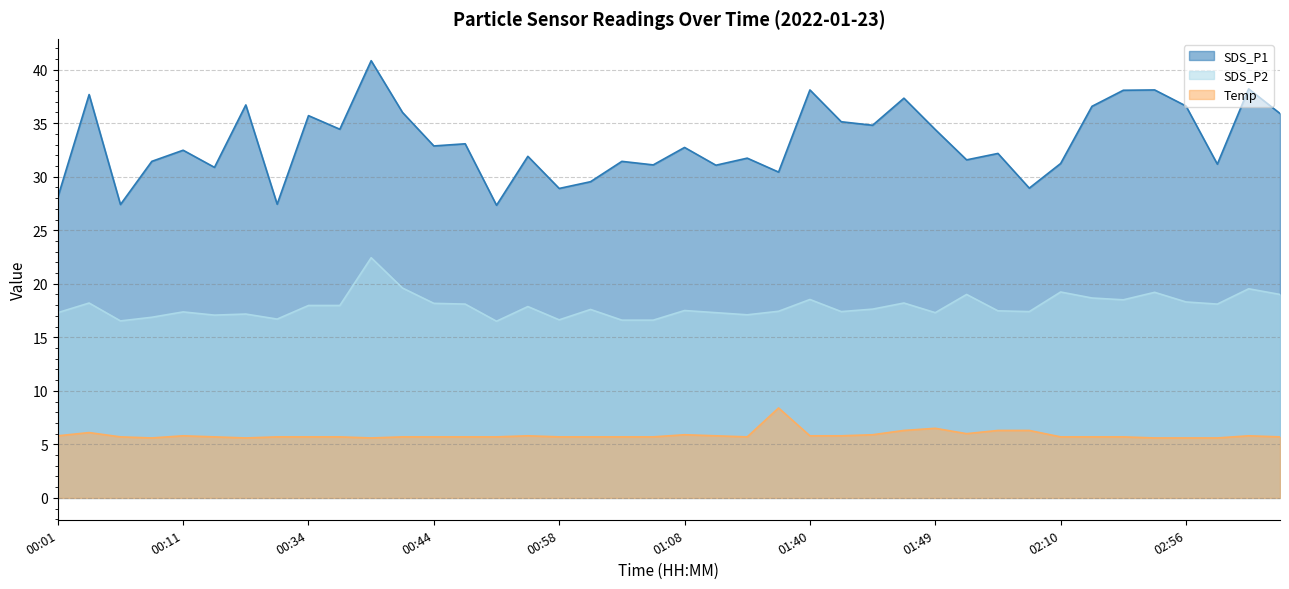

What are all the series names shown in the legend?

SDS_P1, SDS_P2, Temp